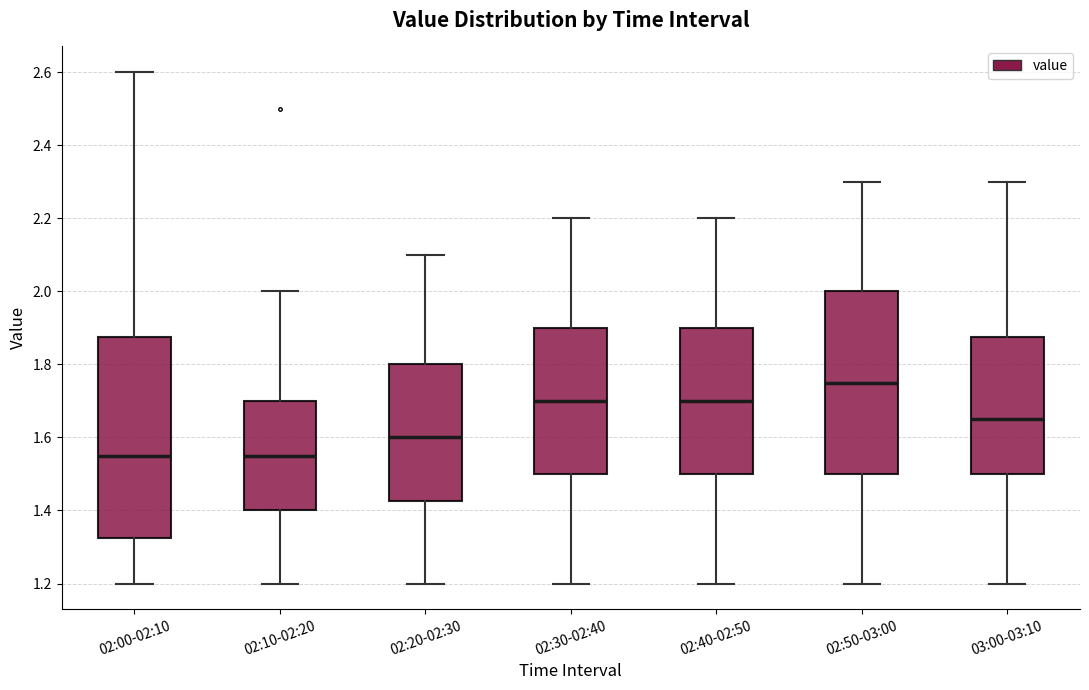

Where does the median line of the box for 02:50-03:00 sit on the y-axis? The values are not printed on the chart, so give them approximately, as read against the axis.

1.76